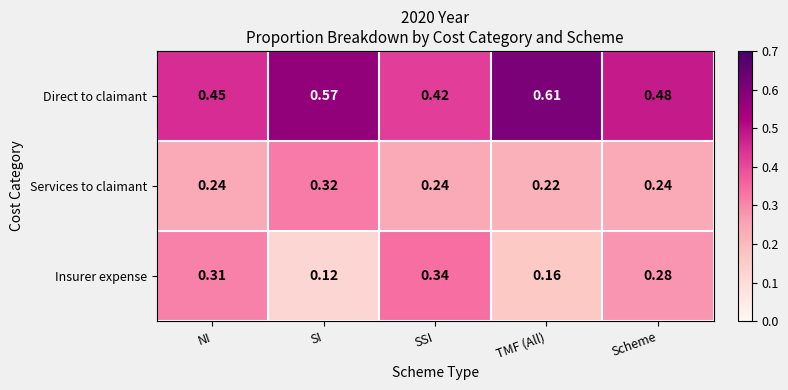

List the series in order of their peak value, lowest first.

Services to claimant, Insurer expense, Direct to claimant